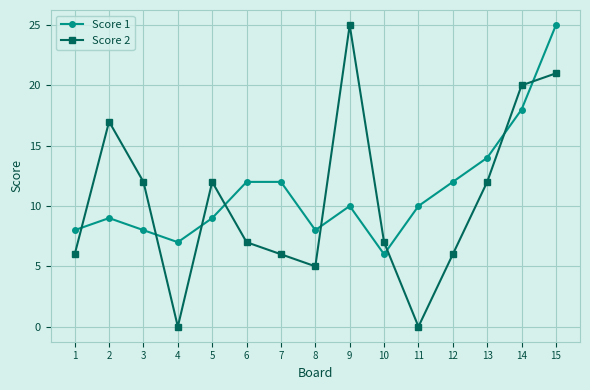

True or false: Score 2 has more than 2 interior local peaks.

True